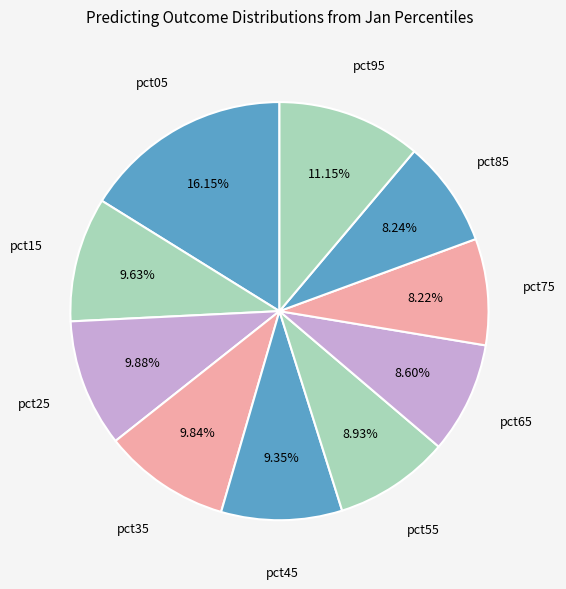

Which category has the biggest portion of the pie?

pct05